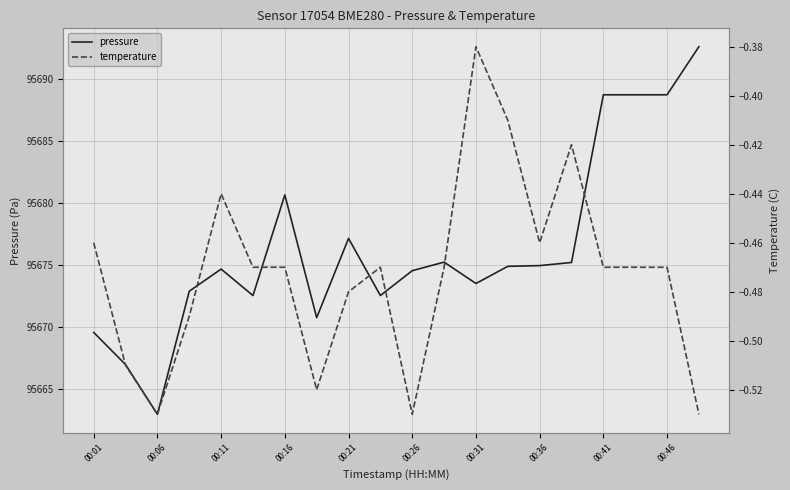

Read the pressure value at 00:21.

95677.1